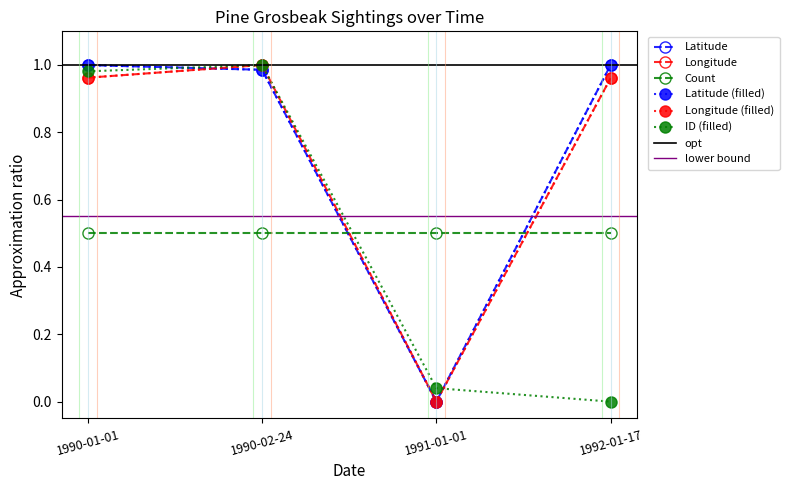

At which category does ID reach its first local peak?

1990-02-24